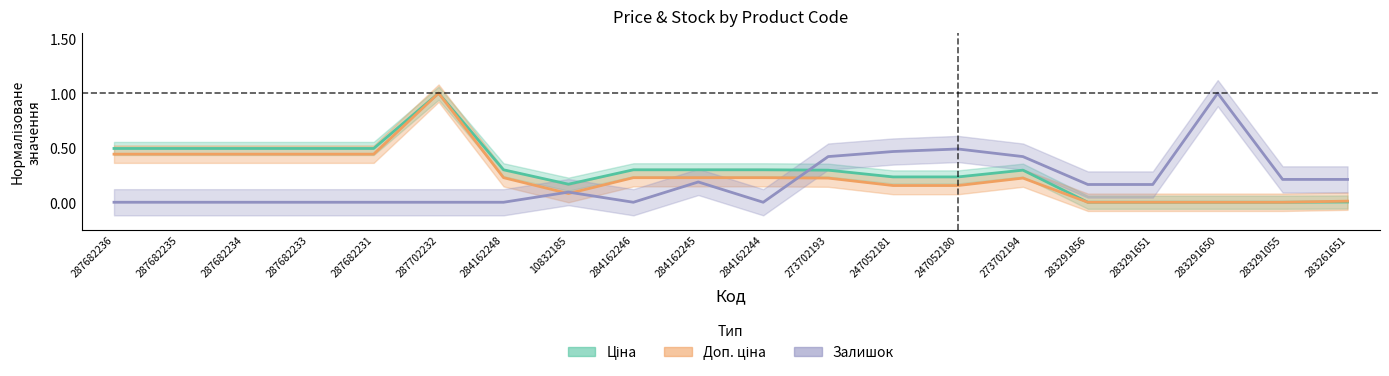

Rank the series by their maximum value, from lowest to highest.

Ціна (norm.), Доп. ціна (norm.), Залишок (norm.)